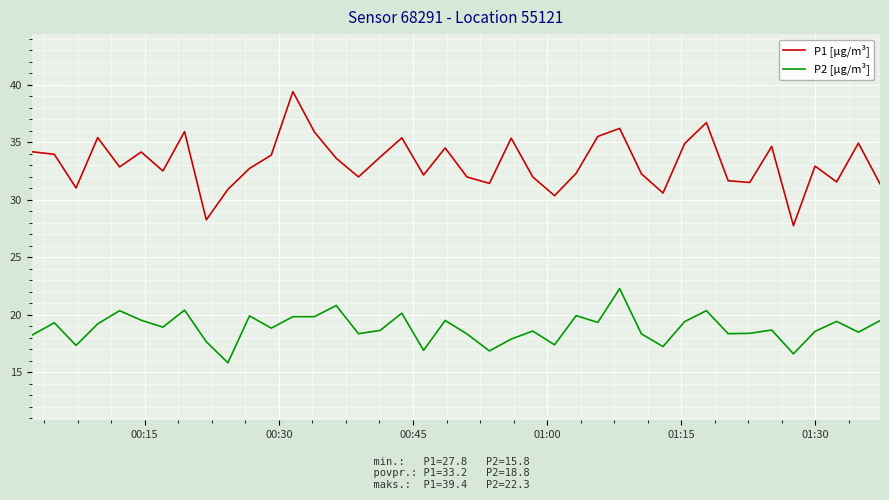

List the series in order of their overall mean, highest first.

P1 [µg/m³], P2 [µg/m³]